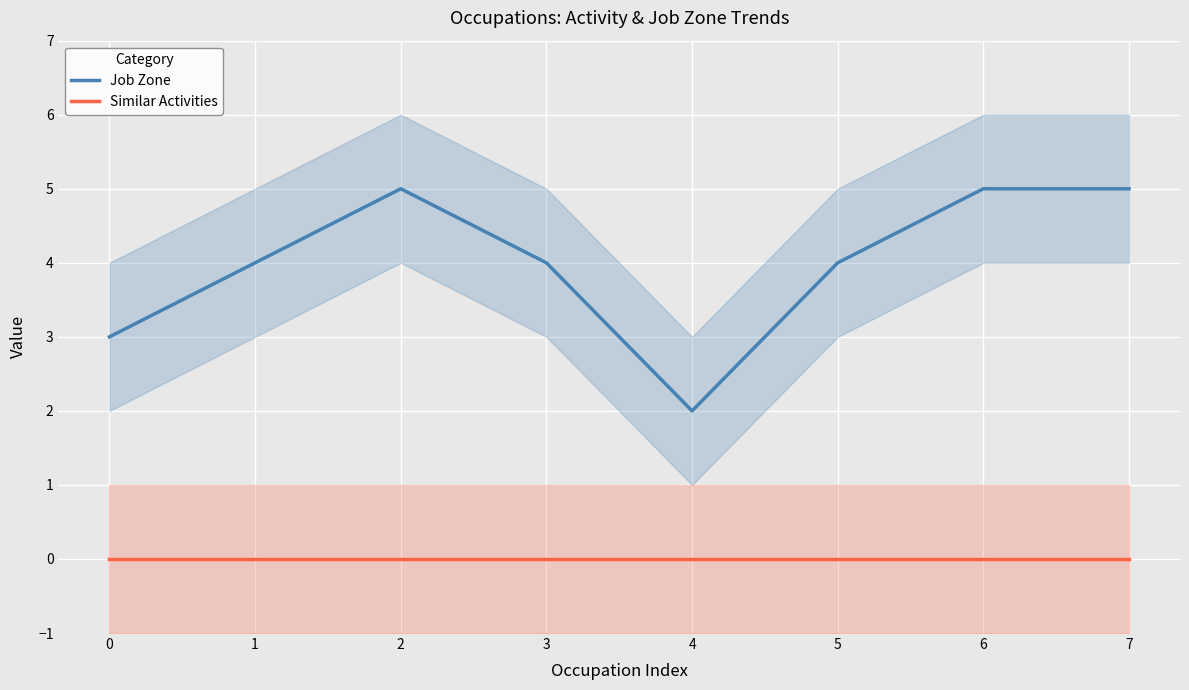

Rank the series at 1 from lowest to highest value.

Similar Activities, Job Zone